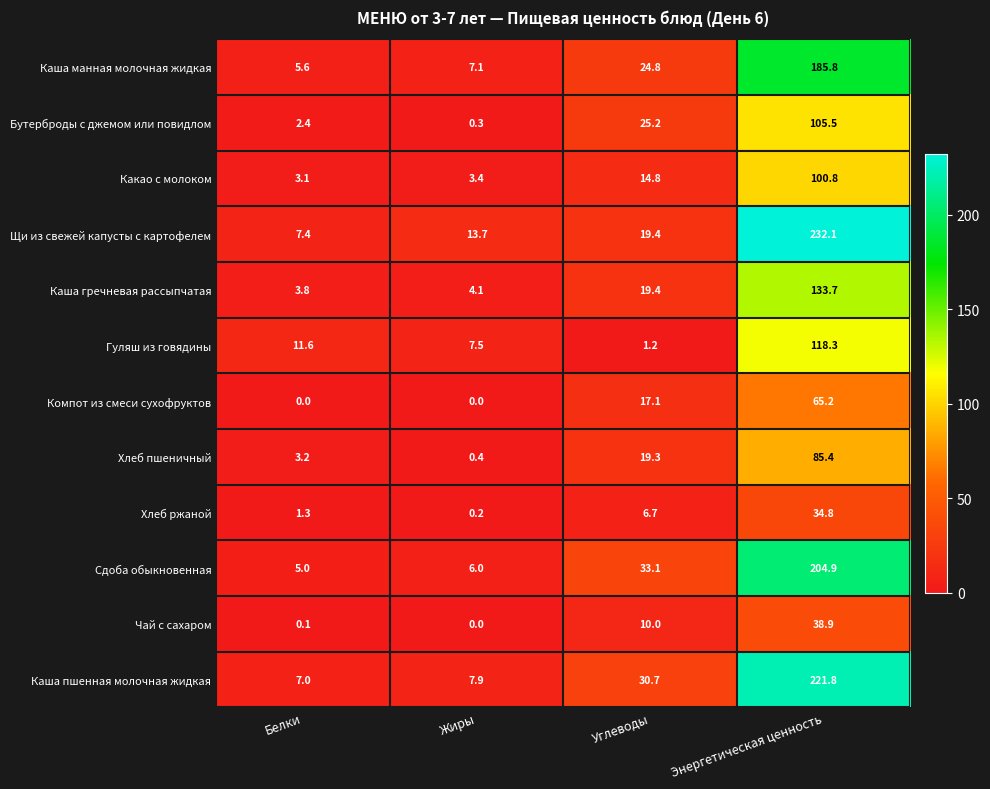

Rank the series by their maximum value, from highest to lowest.

Щи из свежей капусты с картофелем, Каша пшенная молочная жидкая, Сдоба обыкновенная, Каша манная молочная жидкая, Каша гречневая рассыпчатая, Гуляш из говядины, Бутерброды с джемом или повидлом, Какао с молоком, Хлеб пшеничный, Компот из смеси сухофруктов, Чай с сахаром, Хлеб ржаной